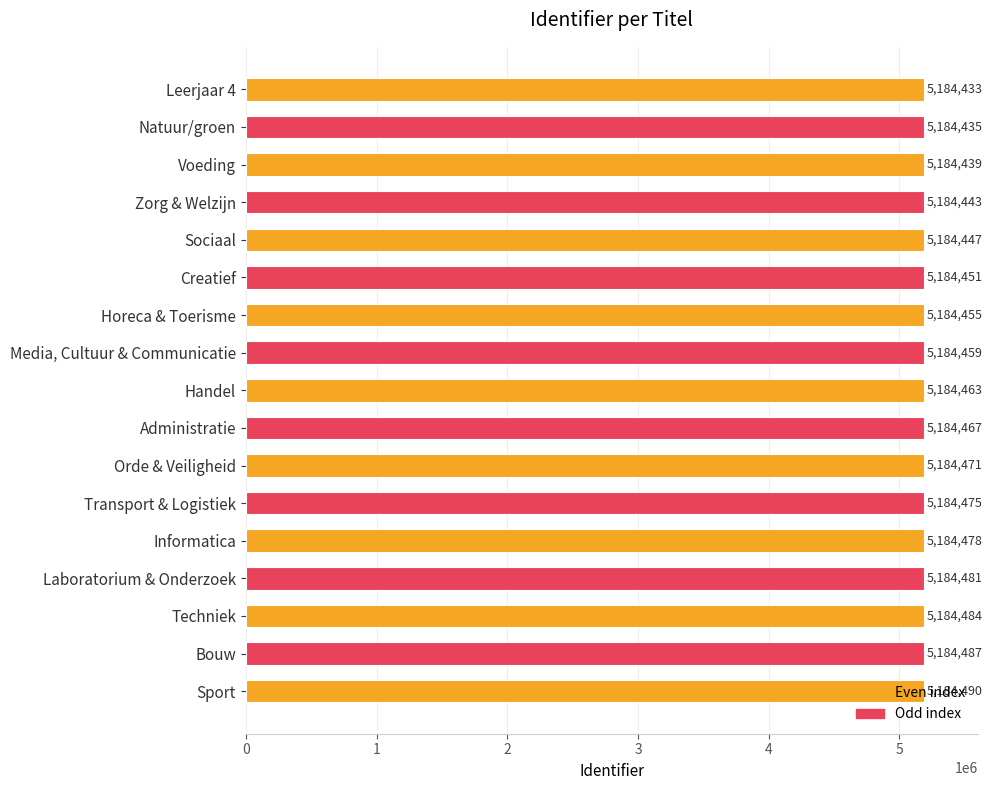

What is the smallest value displayed?

5184433